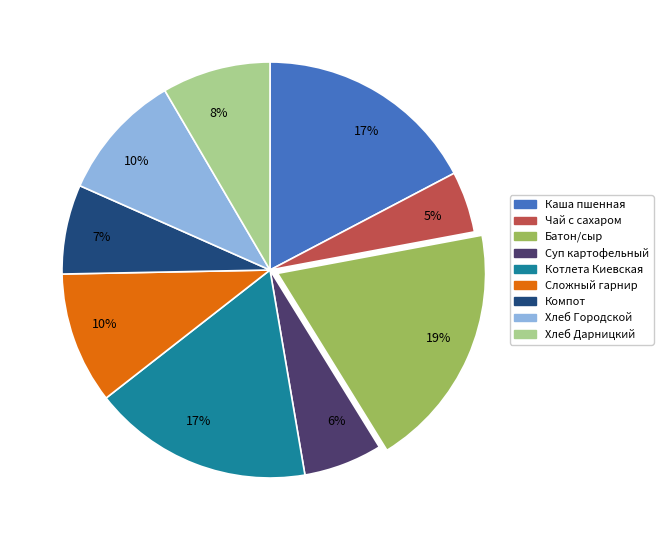

Does any single category account for the majority?

No